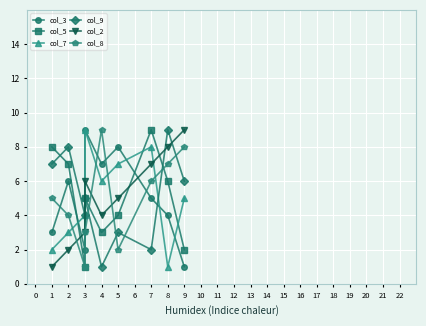

What is the value of the col_2 point at the 7th from the left?

7